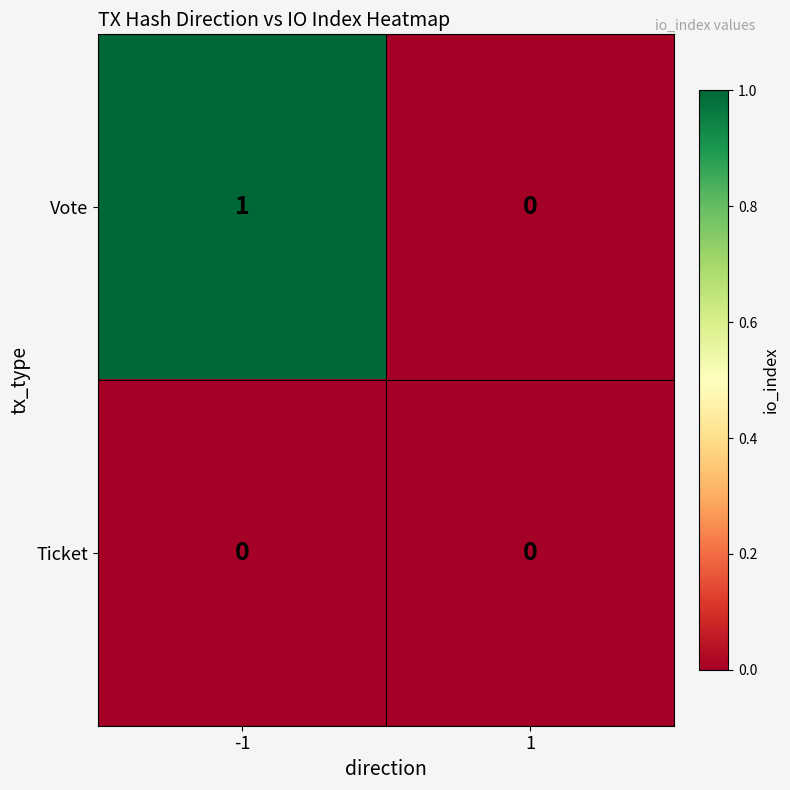

At -1, list the series in order from smallest to largest.

Ticket, Vote